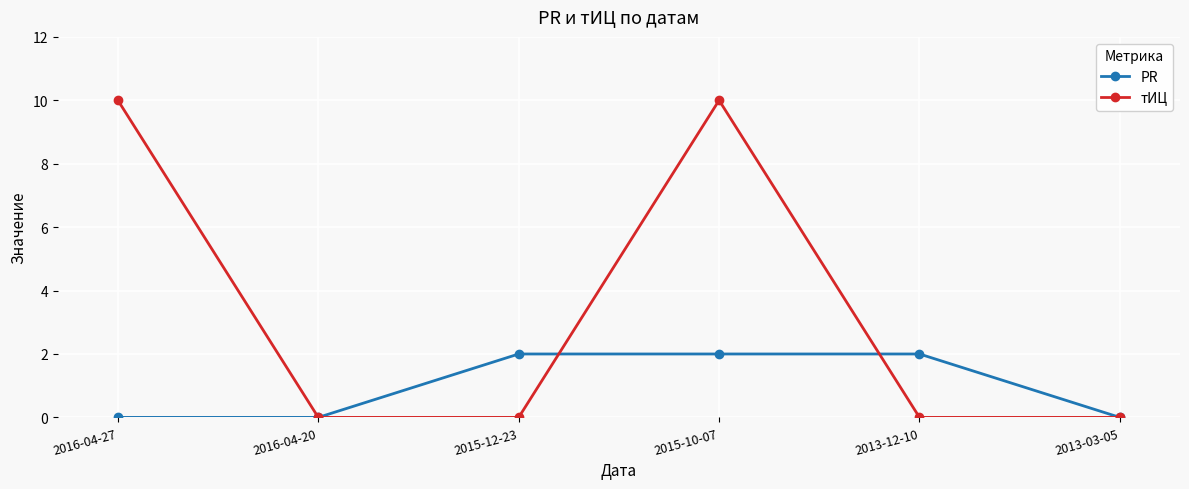

True or false: тИЦ and PR cross at least once.

True